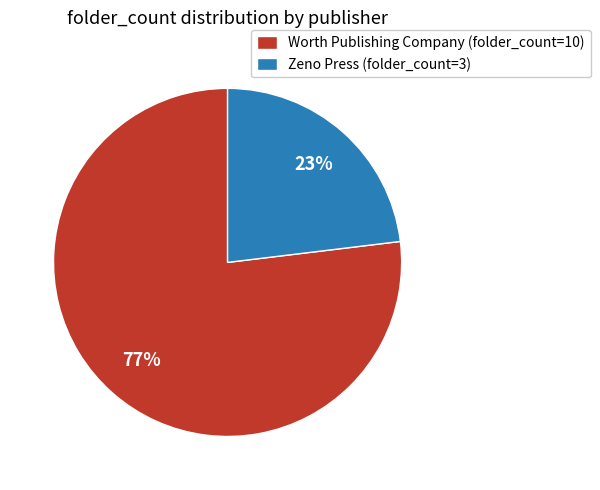

Combined, do Worth Publishing Company (folder_count=10) and Zeno Press (folder_count=3) account for over 50%?

Yes